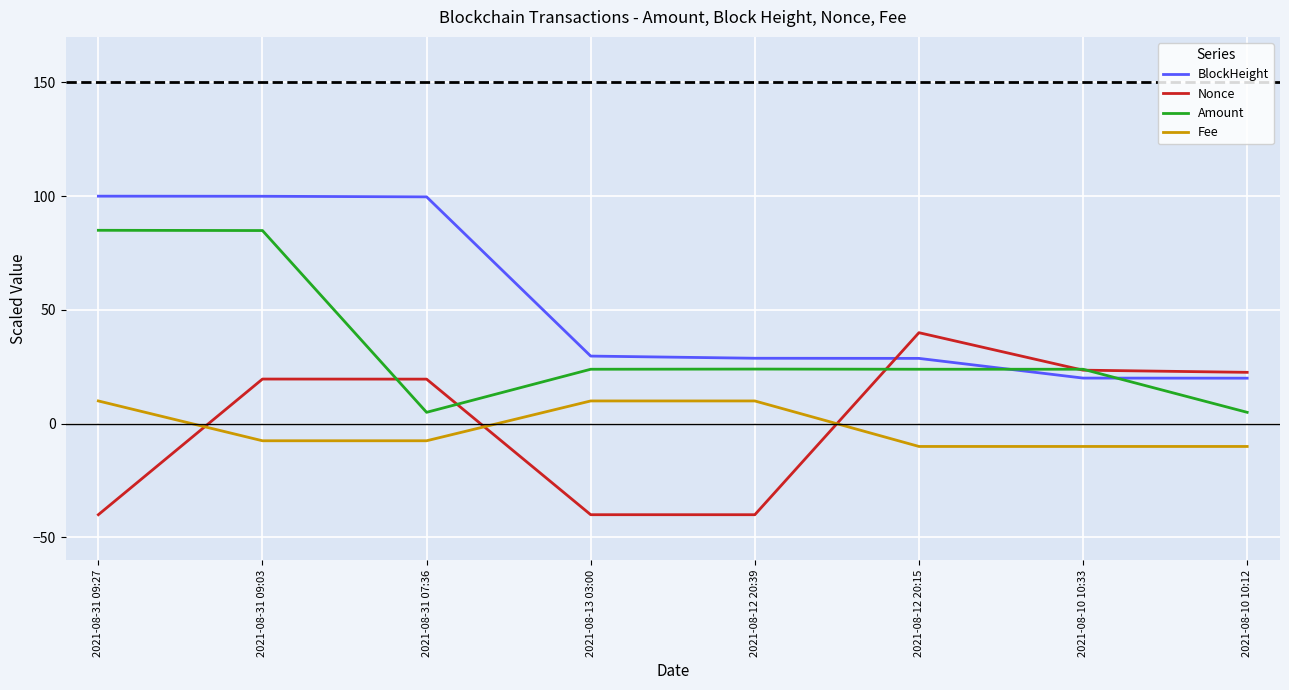

True or false: BlockHeight and Fee cross at least once.

False